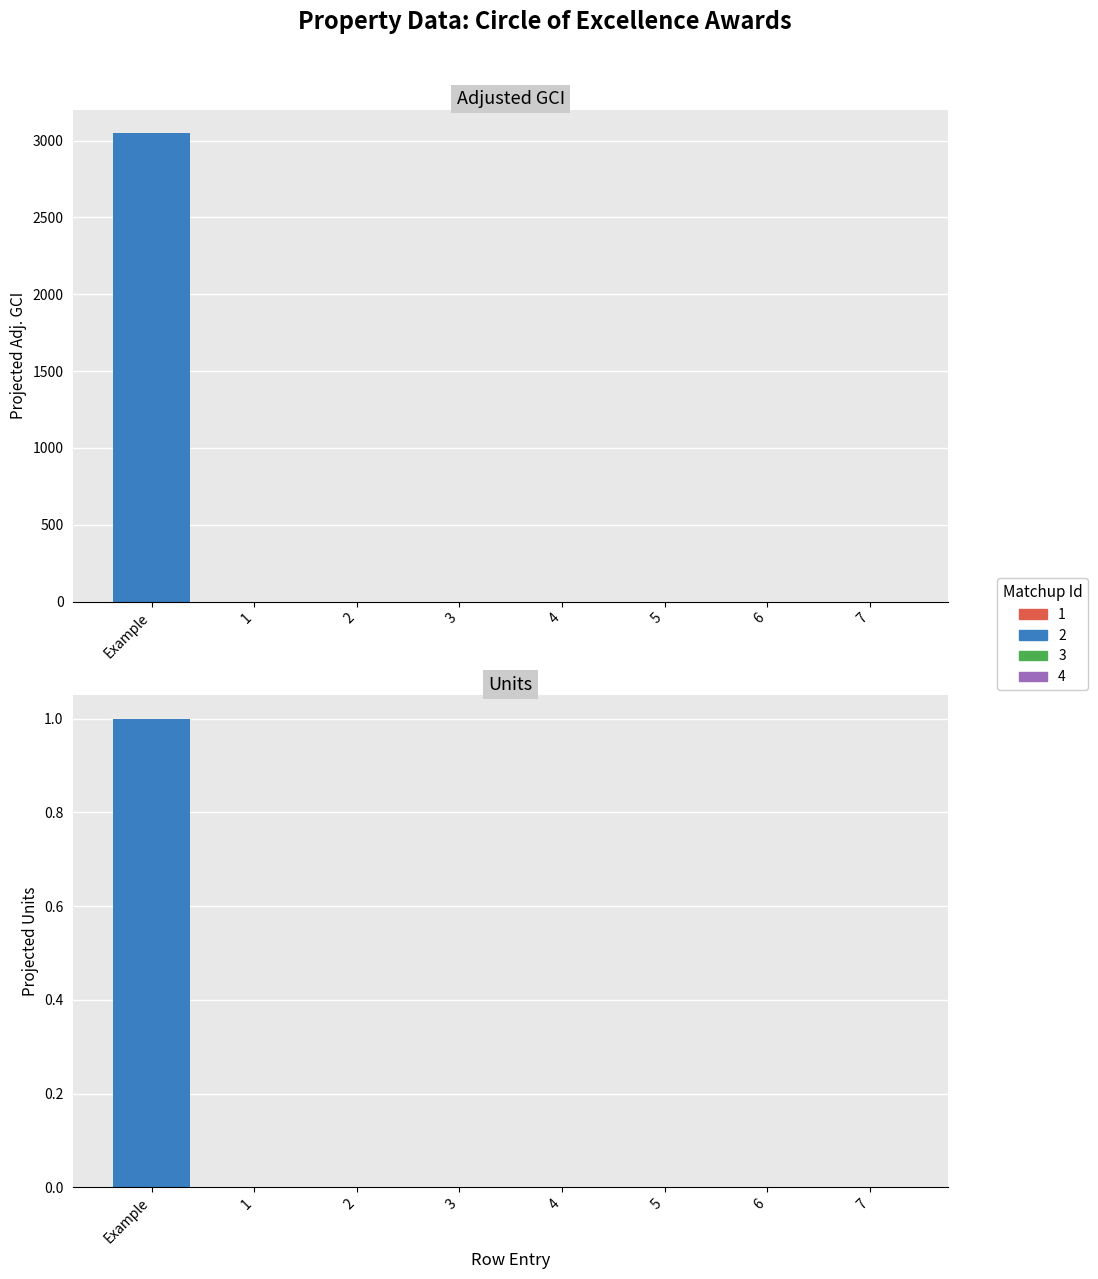

True or false: Adj. GCI has a value of -1422 at Row 3.

False